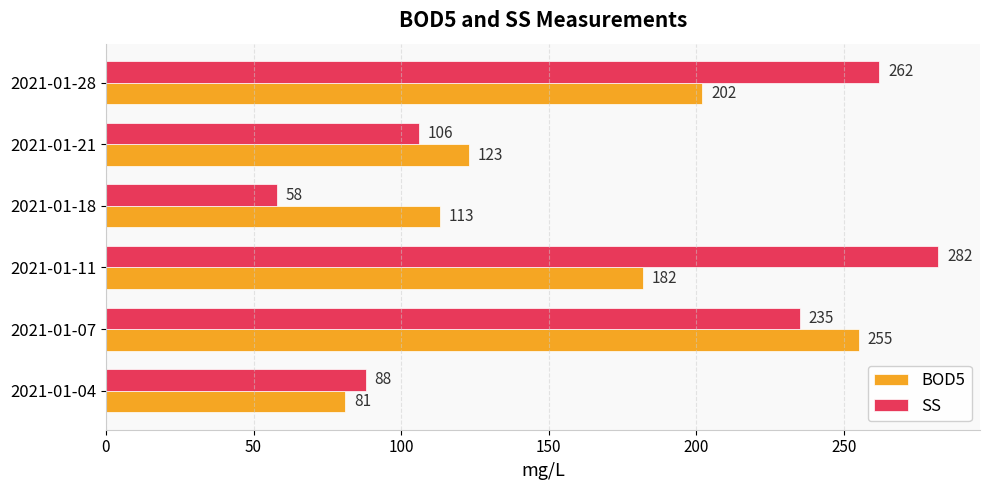

Rank the series by their maximum value, from lowest to highest.

BOD5, SS